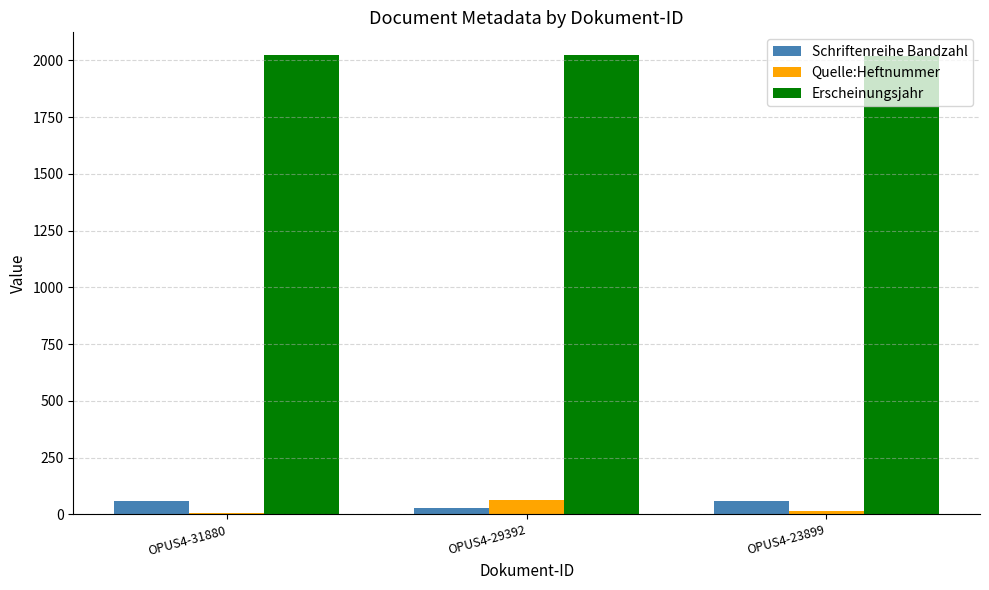

True or false: Quelle:Heftnummer has a value of 17 at OPUS4-23899.

True